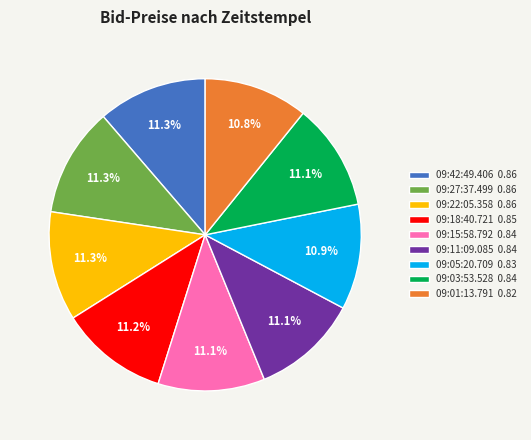

How many segments does this pie chart have?

9